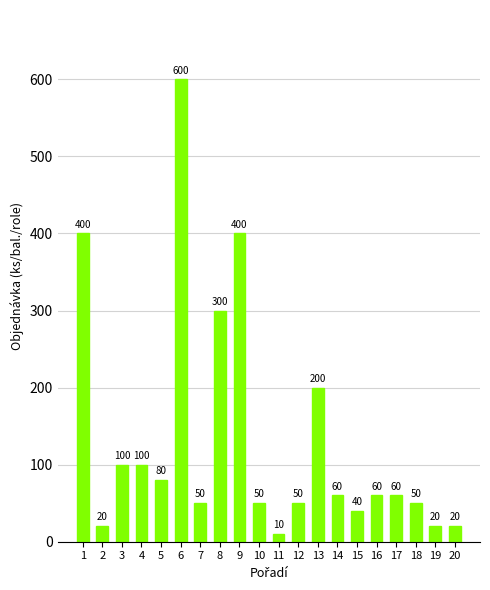

What is the greatest value displayed?

600